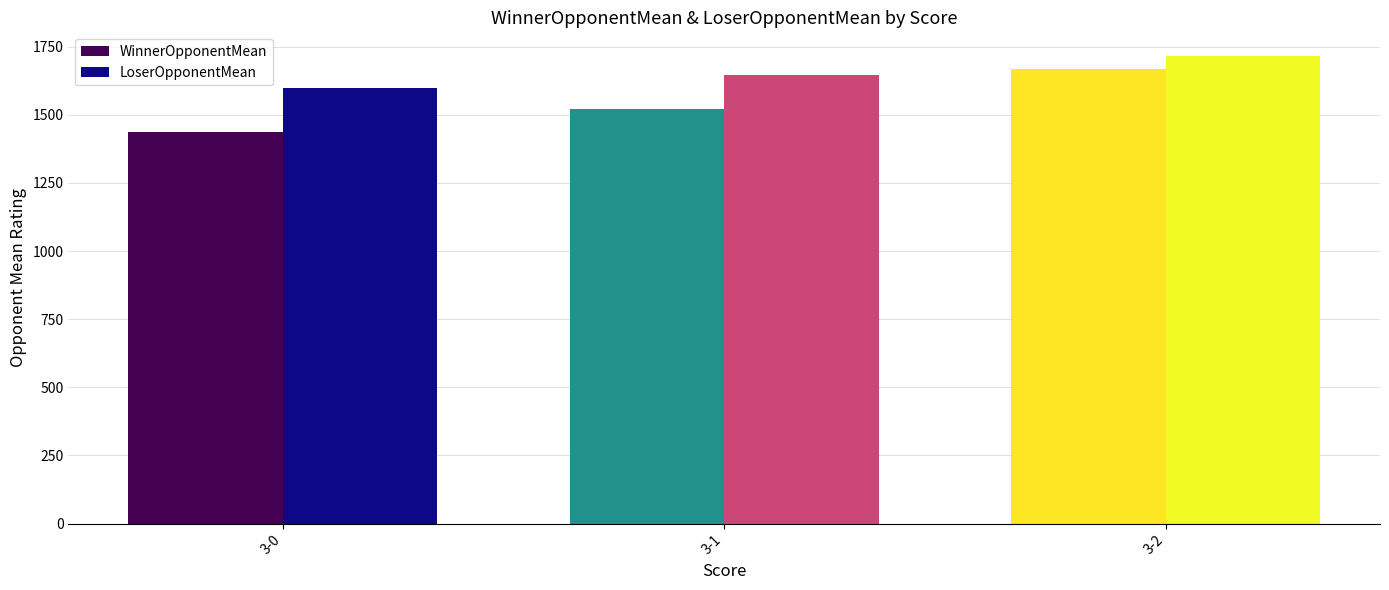

Count the number of data series in this chart.

2